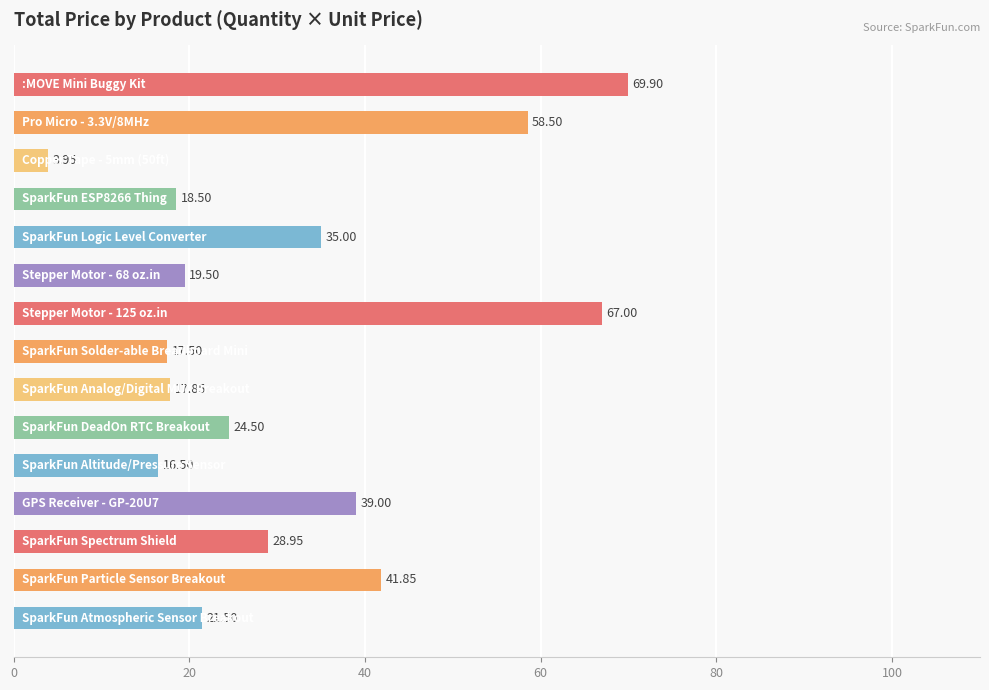

What is the sum of all values?

480.0